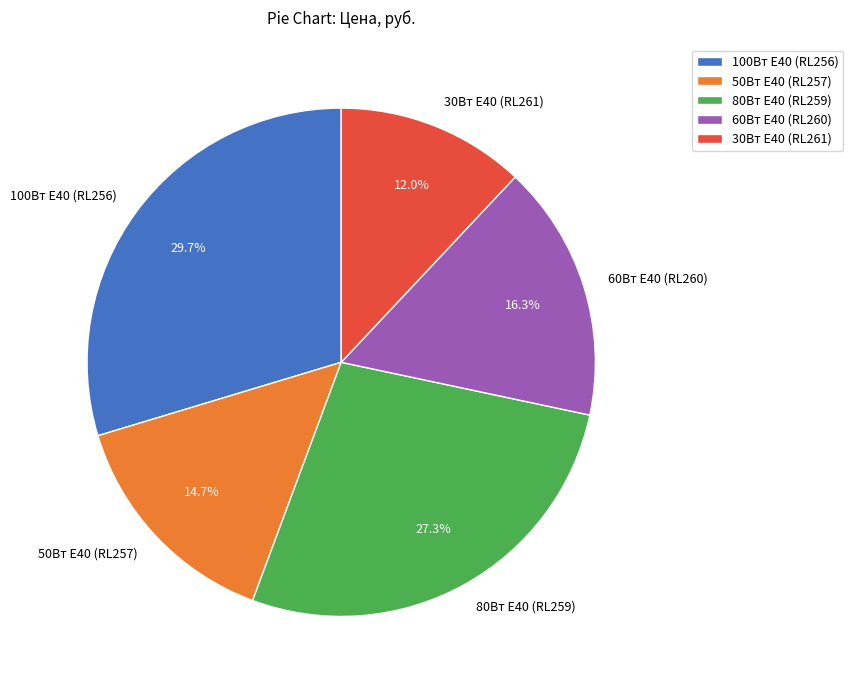

To the nearest percent, what is the combined percentage of 80Вт Е40 (RL259) and 100Вт Е40 (RL256)?

57%